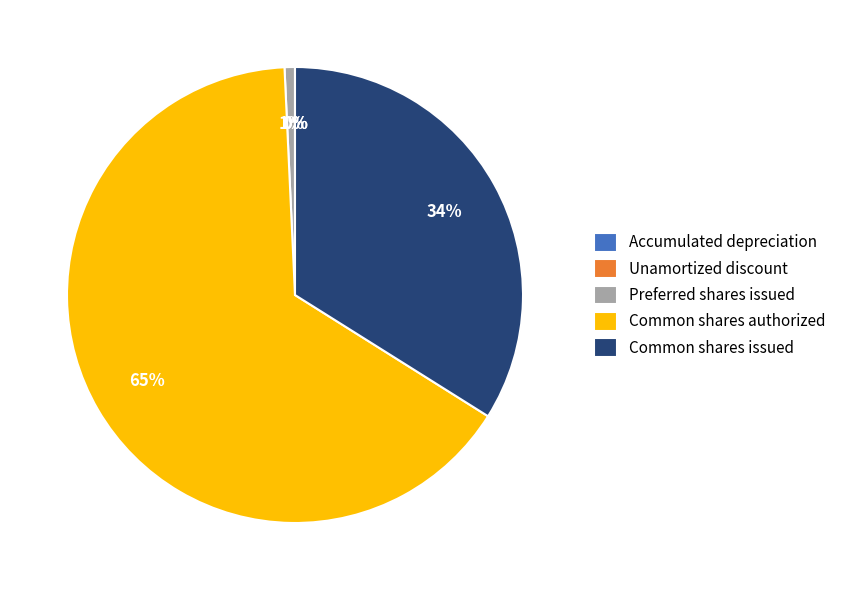

What is the majority slice?

Common shares authorized